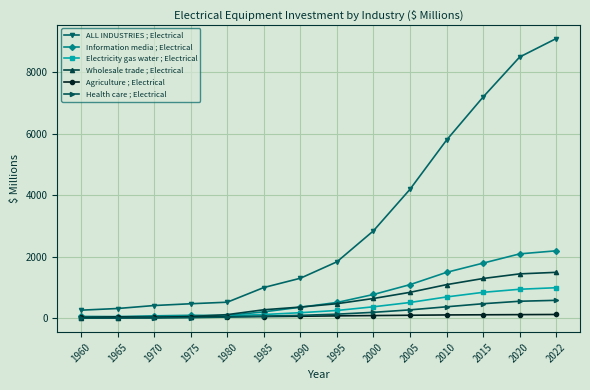

True or false: ALL INDUSTRIES ; Electrical has a value of 4200 at 2005.

True